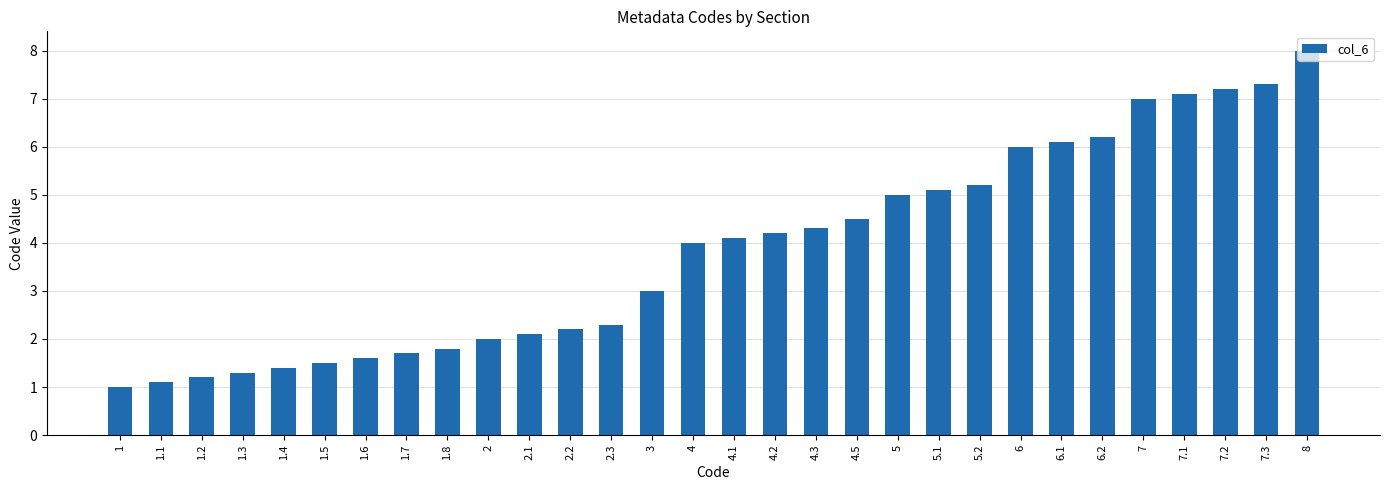

Which has a higher value, 2.2 or 7.2?

7.2